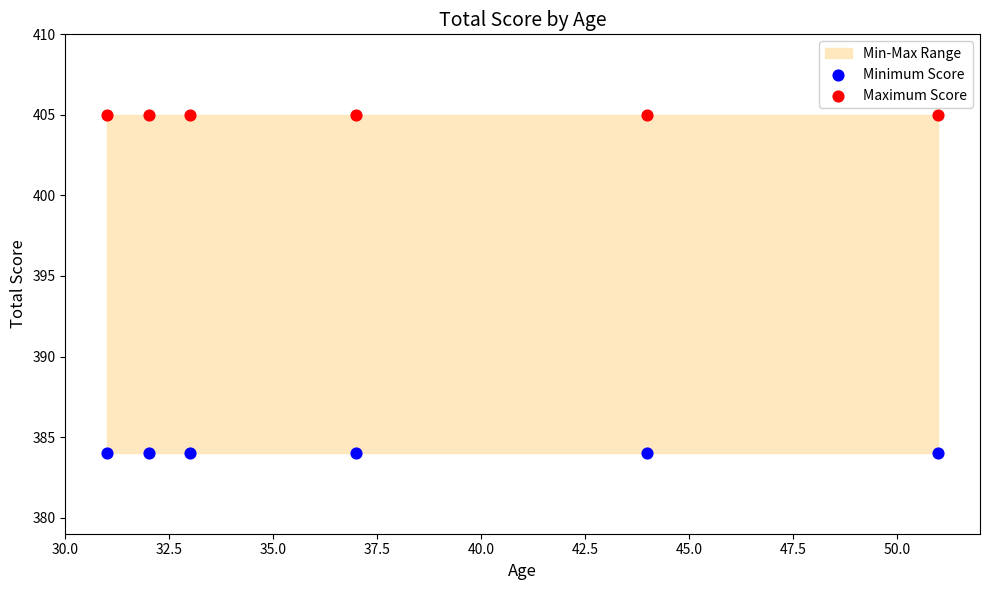

Which series reaches the minimum Y coordinate?

Minimum Score